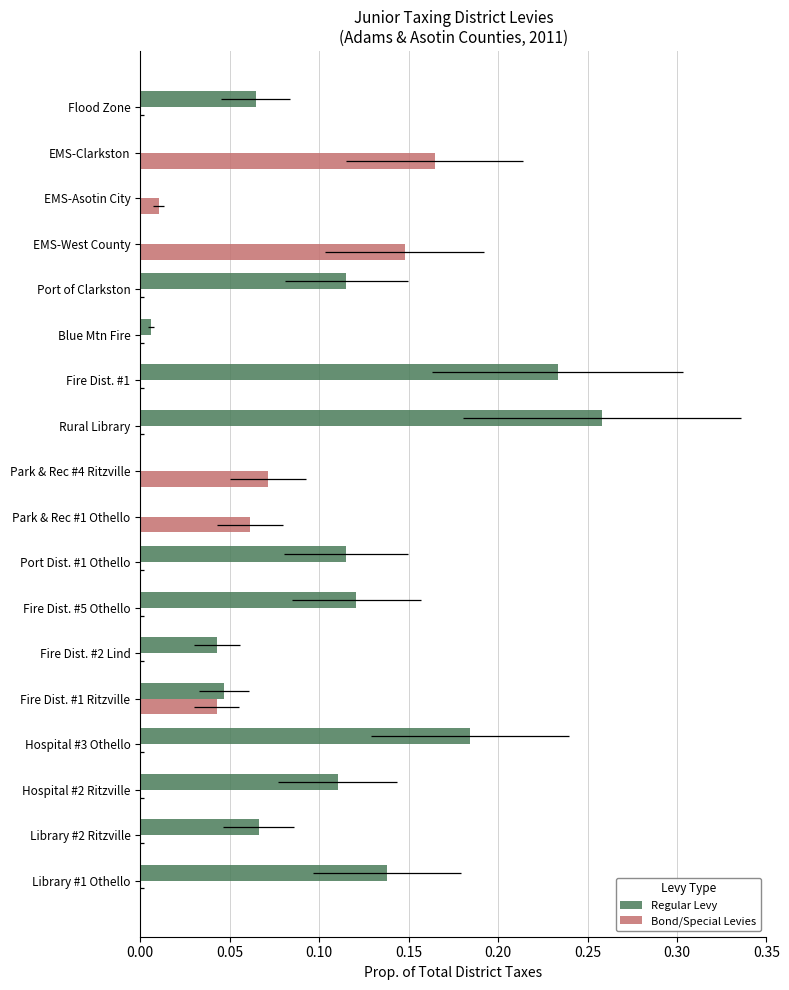

How many bars are there in total?

36